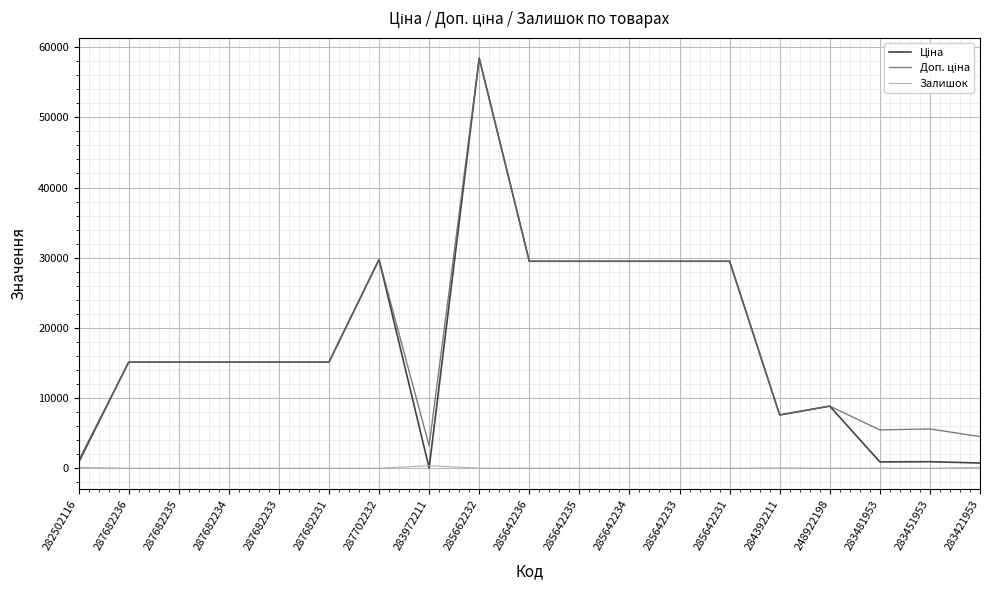

At which category does the chart reach its peak across all series?

285662232